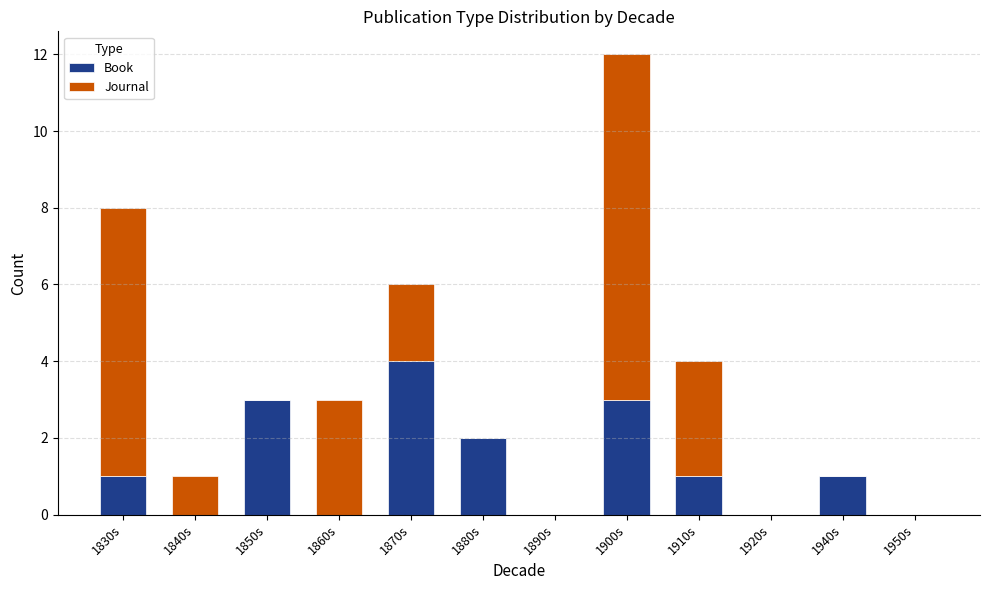

At which label does Book reach its peak?

1870s